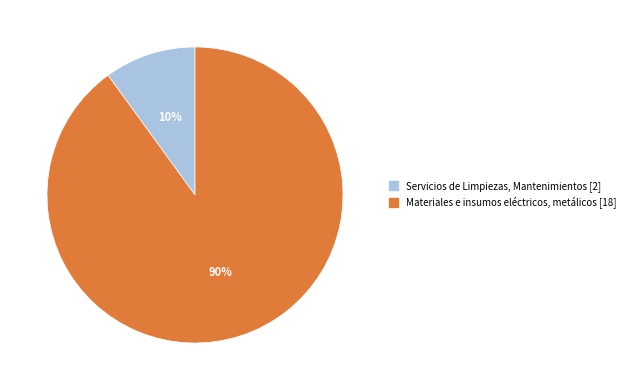

Does any single category account for the majority?

Yes